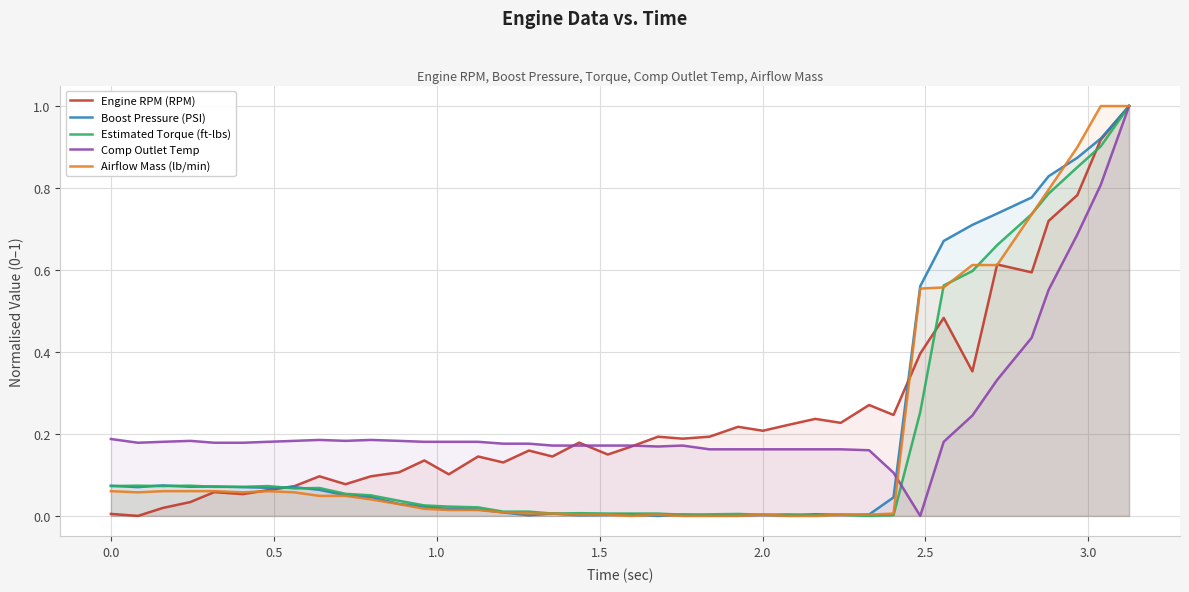

What is the maximum value for Engine RPM (RPM)?

1.0